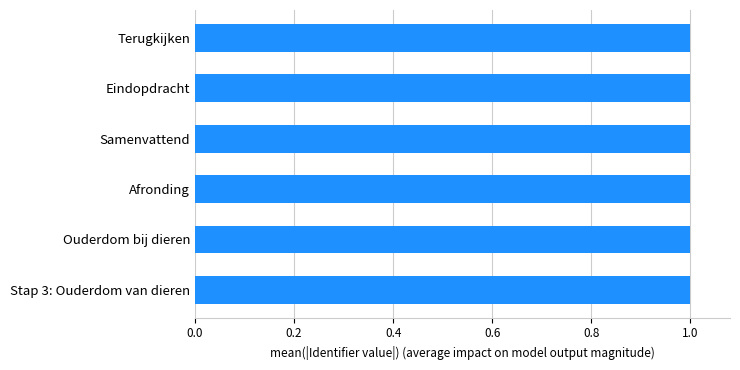

What is the sum of the values at Terugkijken and Afronding?

2.0